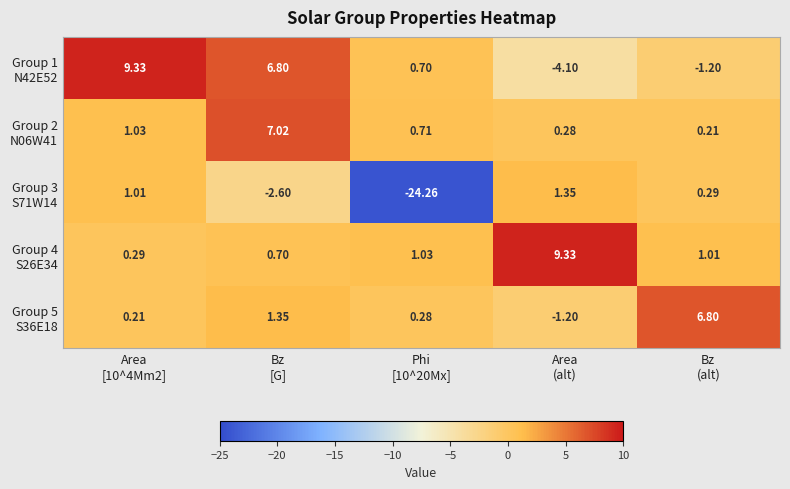

Count the number of data series in this chart.

5